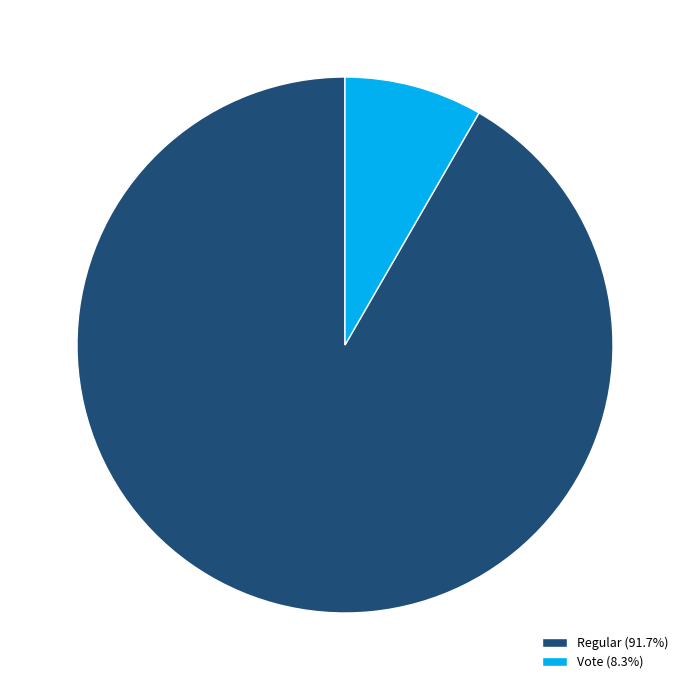

Do Vote and Regular together represent more than half of the pie?

Yes